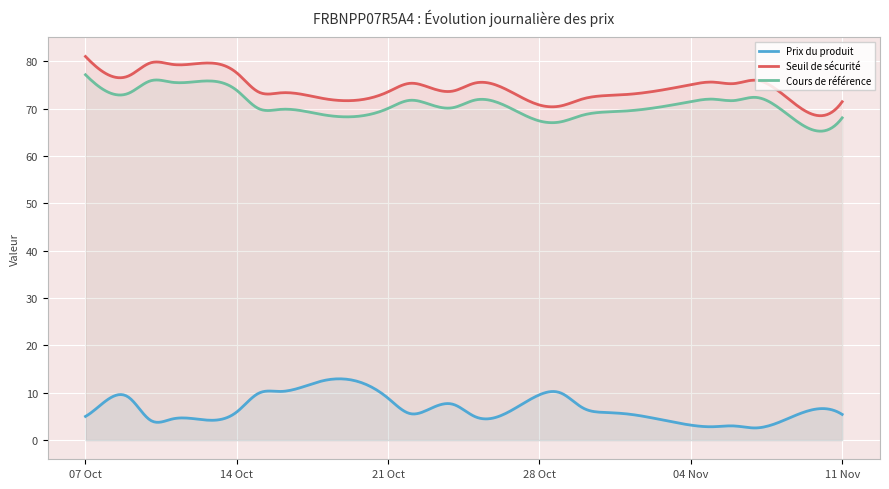

True or false: Prix du produit and Cours de référence cross at least once.

False